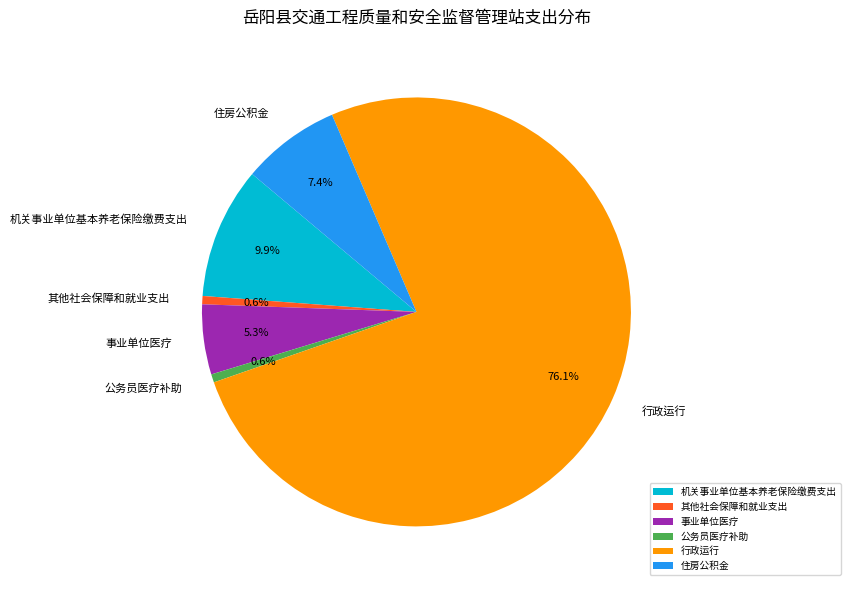

Which slice is the largest?

行政运行